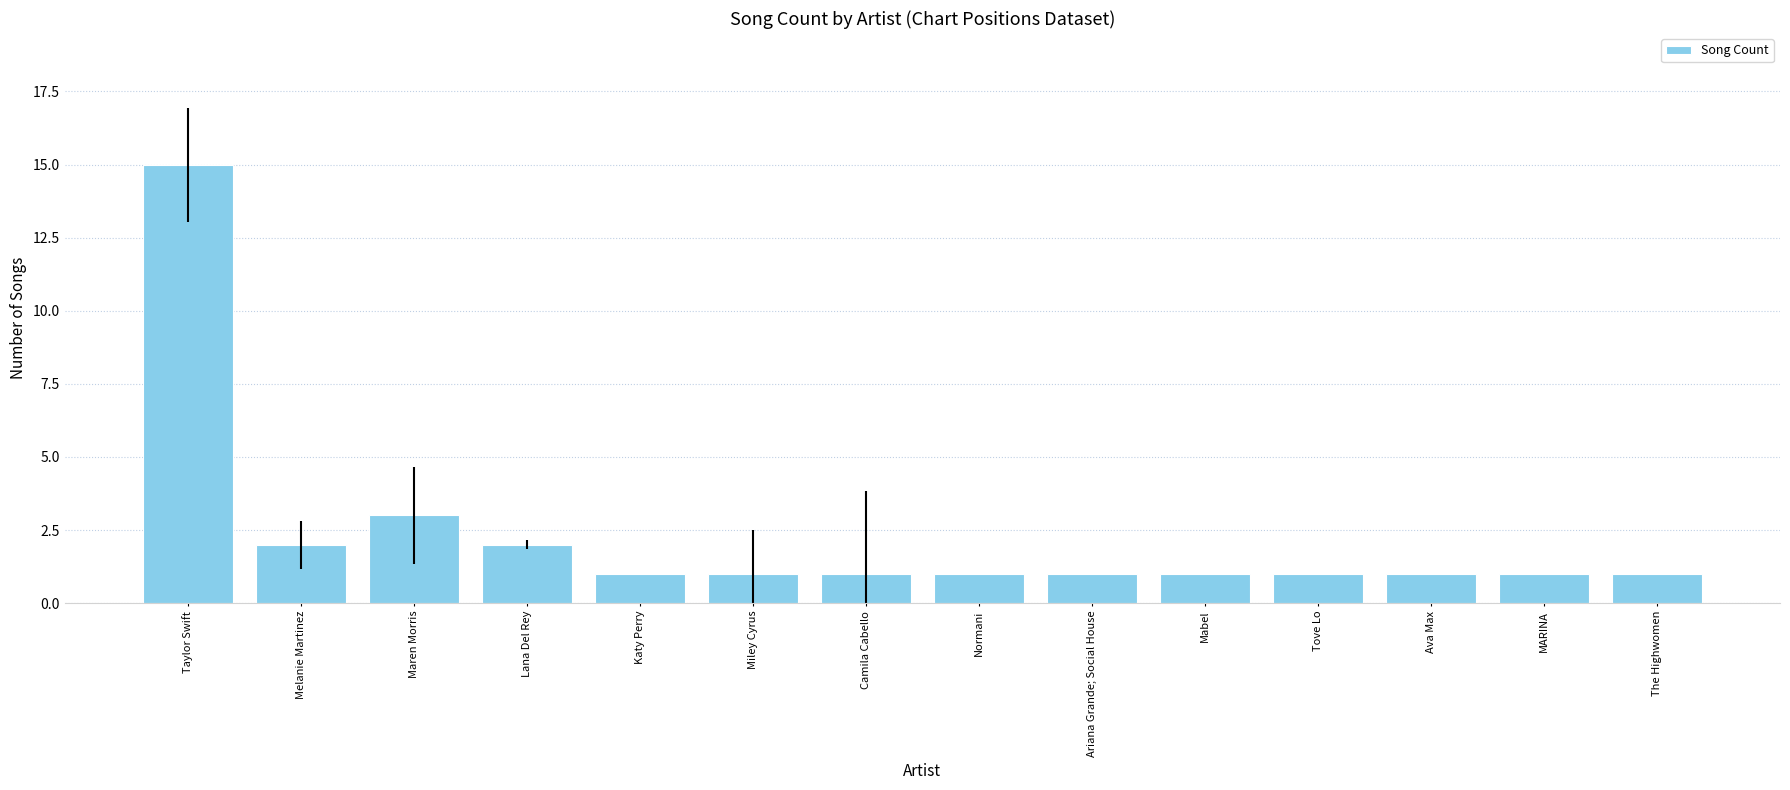

True or false: the data shows 1 at Mabel.

True